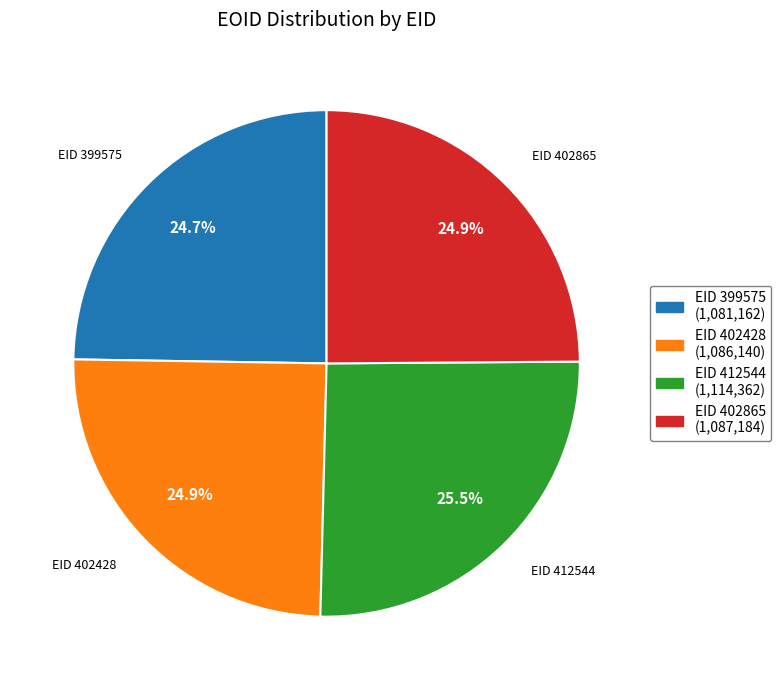

Which slice is the largest?

EID 412544